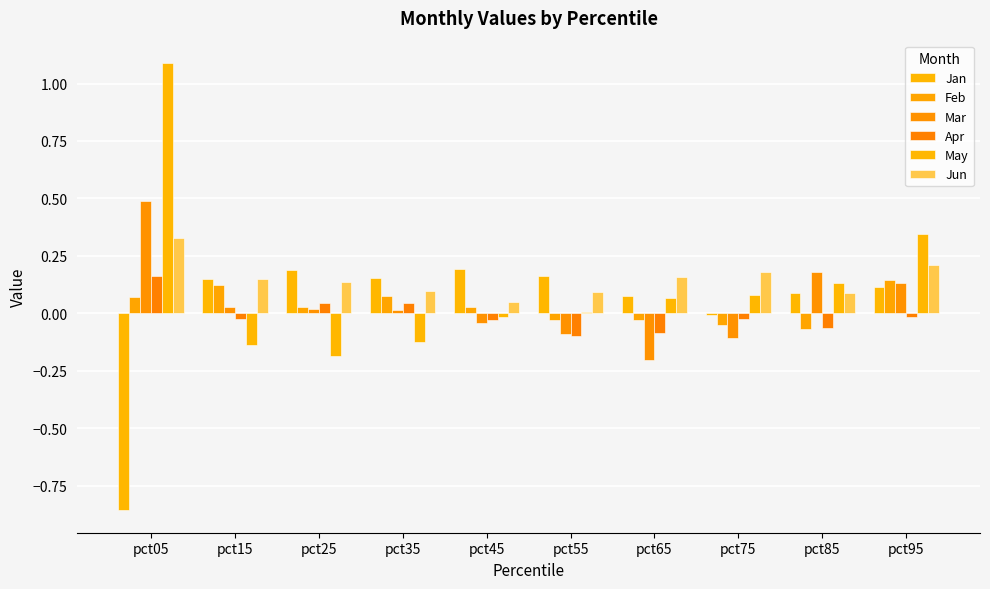

Is it true that Jan equals 0.2 at pct55?

True